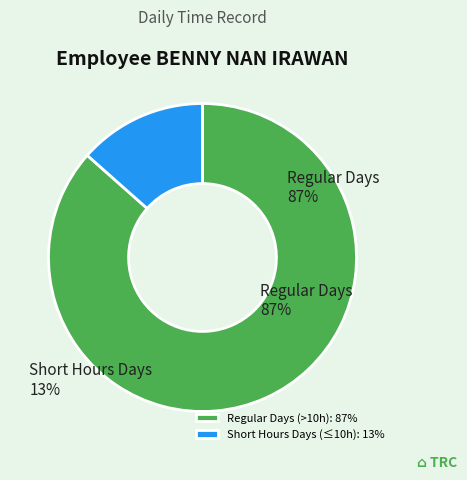

What is the largest slice in the pie chart?

Regular Days (>10h): 87%